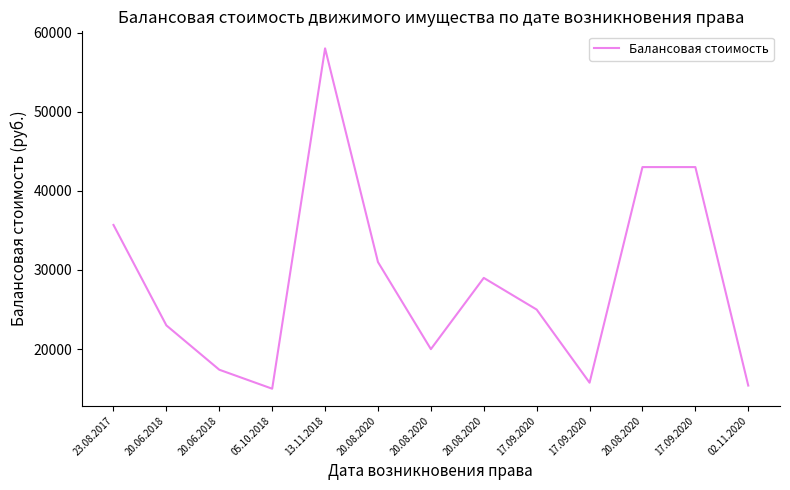

How many lines are shown in the chart?

1